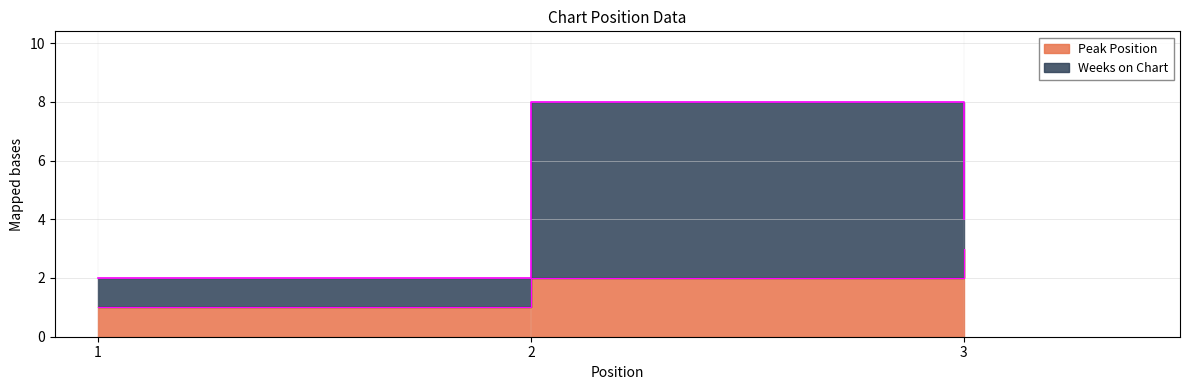

How many categories are shown in the chart?

3